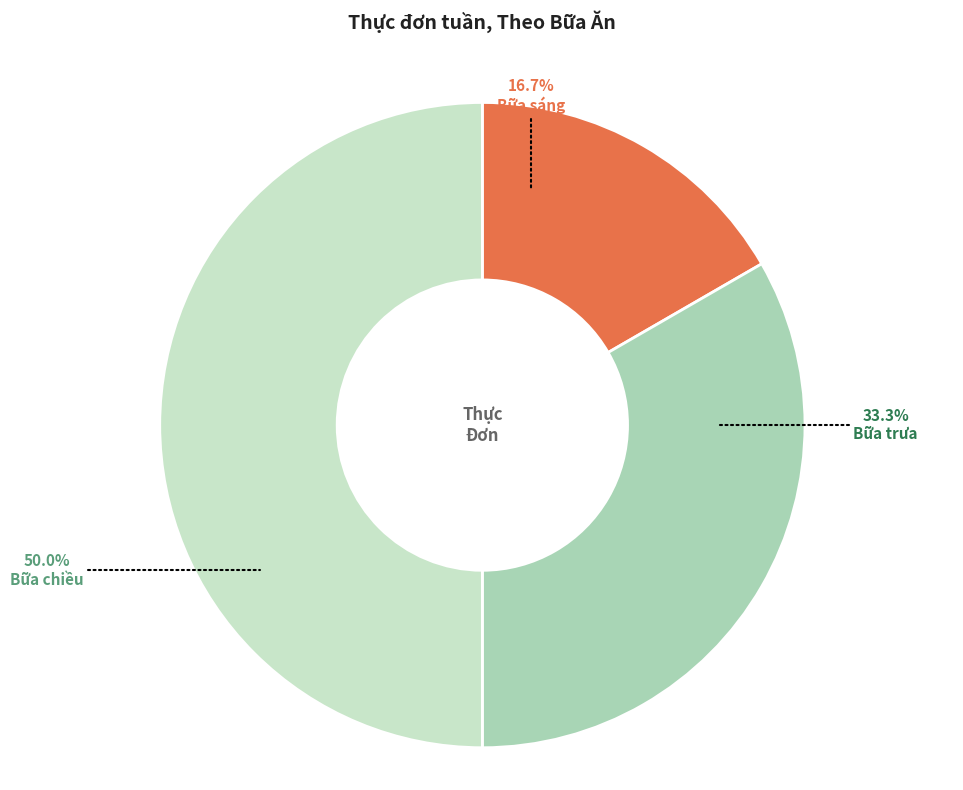

To the nearest percent, what is the difference between the largest and smallest slice percentages?

33%